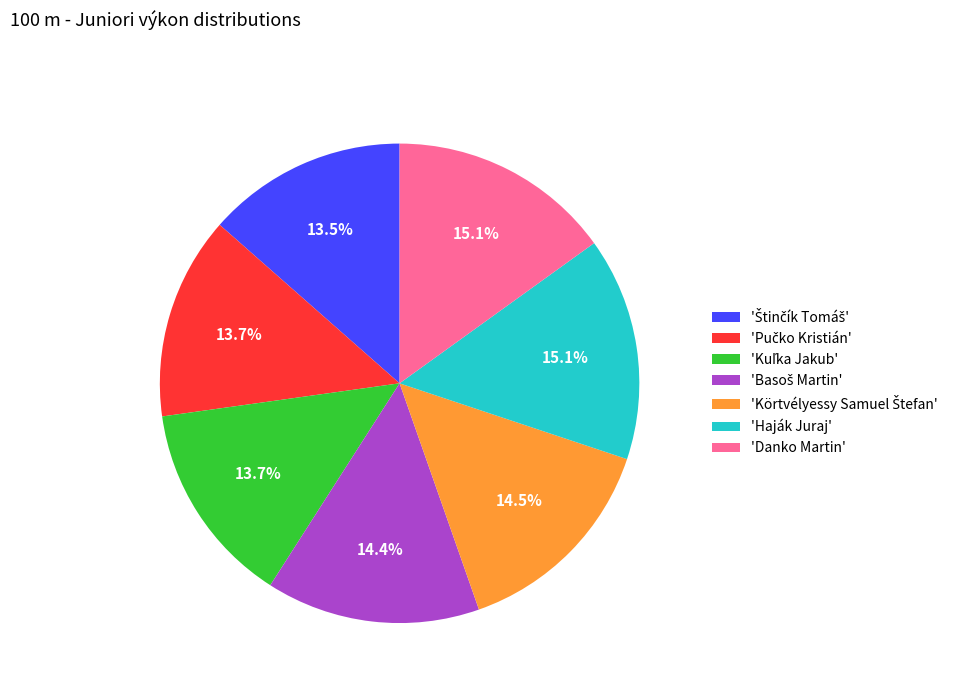

Does any single category account for the majority?

No